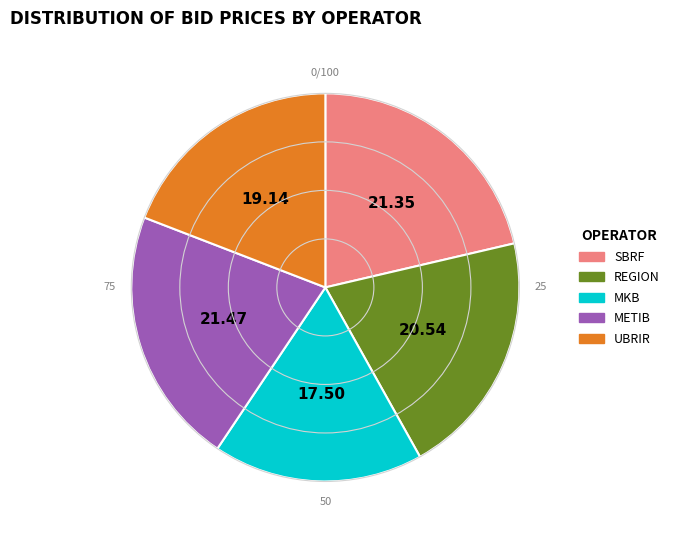

Combined, do REGION and SBRF account for over 50%?

No